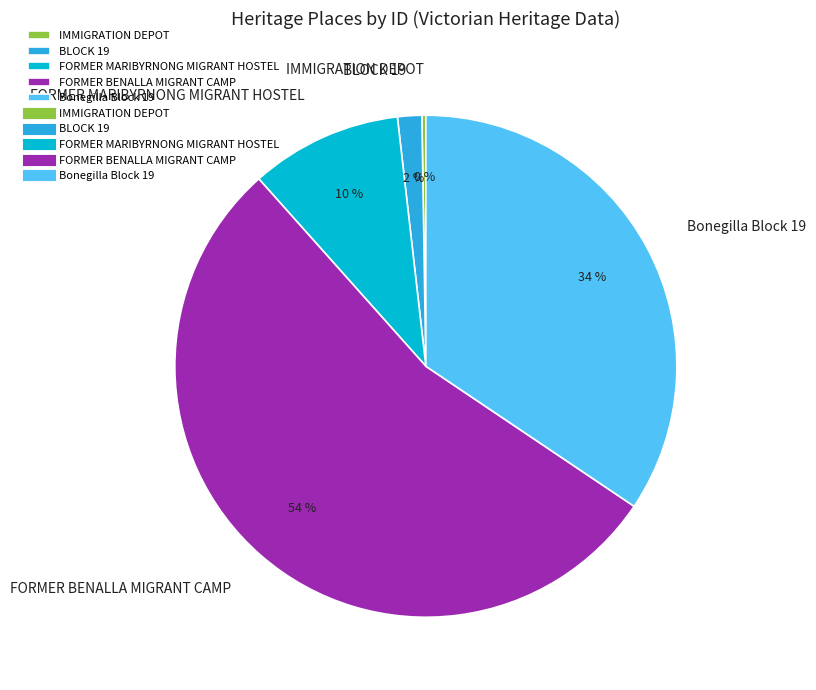

What is the majority slice?

FORMER BENALLA MIGRANT CAMP